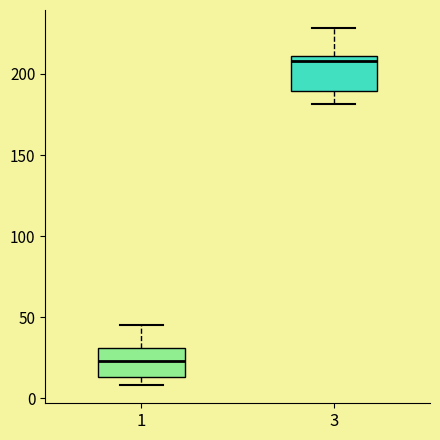

Reading left to right, transcribe this box plot: for each box, give where its median line is, the range the box spans, and where its two whiskers end, as read against the y-axis. The values are not printed on the chart, so give them approximately, as read against the axis.

1: median 25, box 15 to 30, whiskers 10 to 45
3: median 210 (just below the box's upper edge), box 190 to 210, whiskers 180 to 230